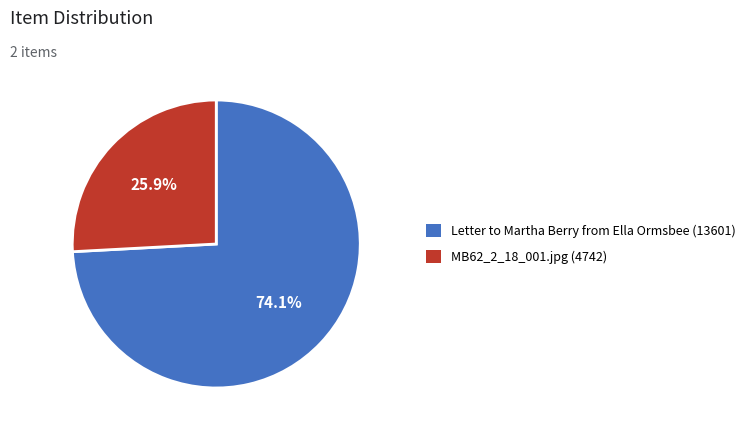

Which has a higher value, MB62_2_18_001.jpg (4742) or Letter to Martha Berry from Ella Ormsbee (13601)?

Letter to Martha Berry from Ella Ormsbee (13601)